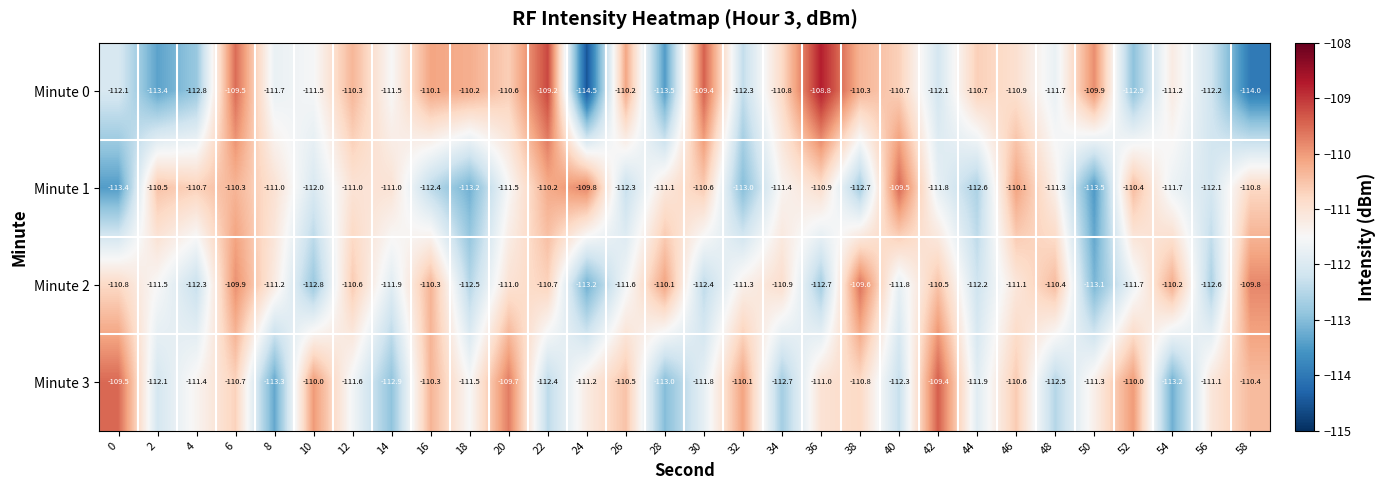

What is the difference between the highest and lowest values at 36?

3.9